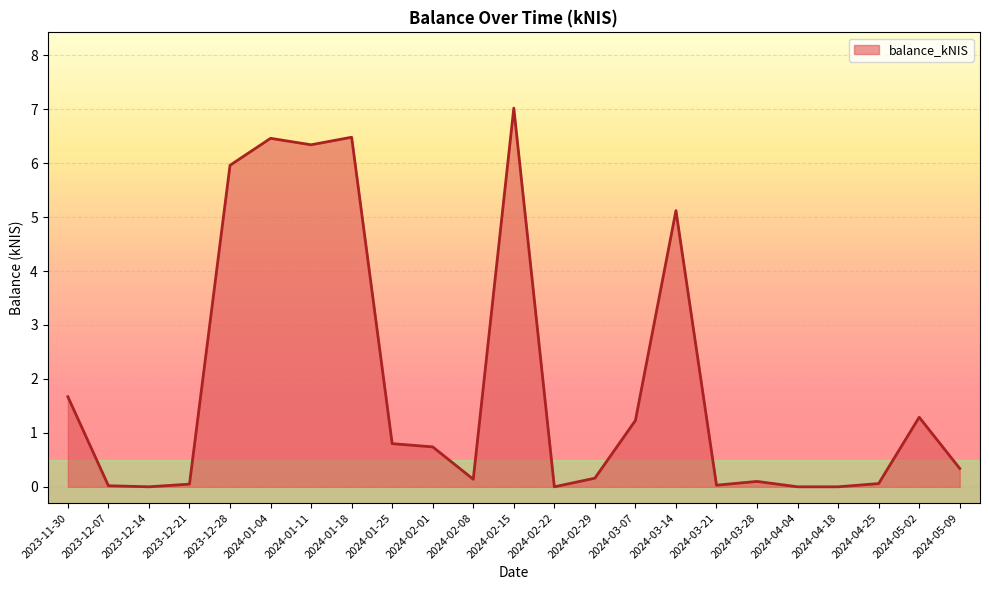

Which has a higher value, 2024-05-09 or 2024-05-02?

2024-05-02